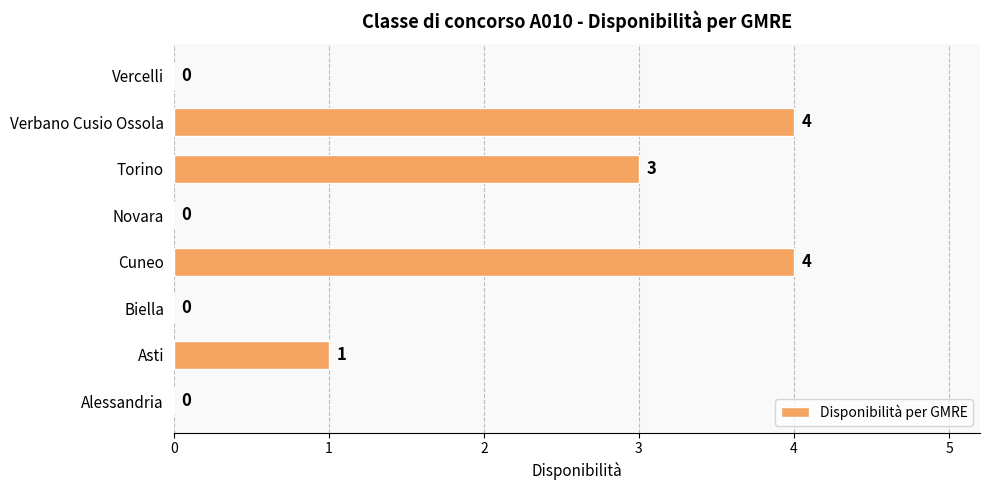

How many values are between 0 and 4?

8